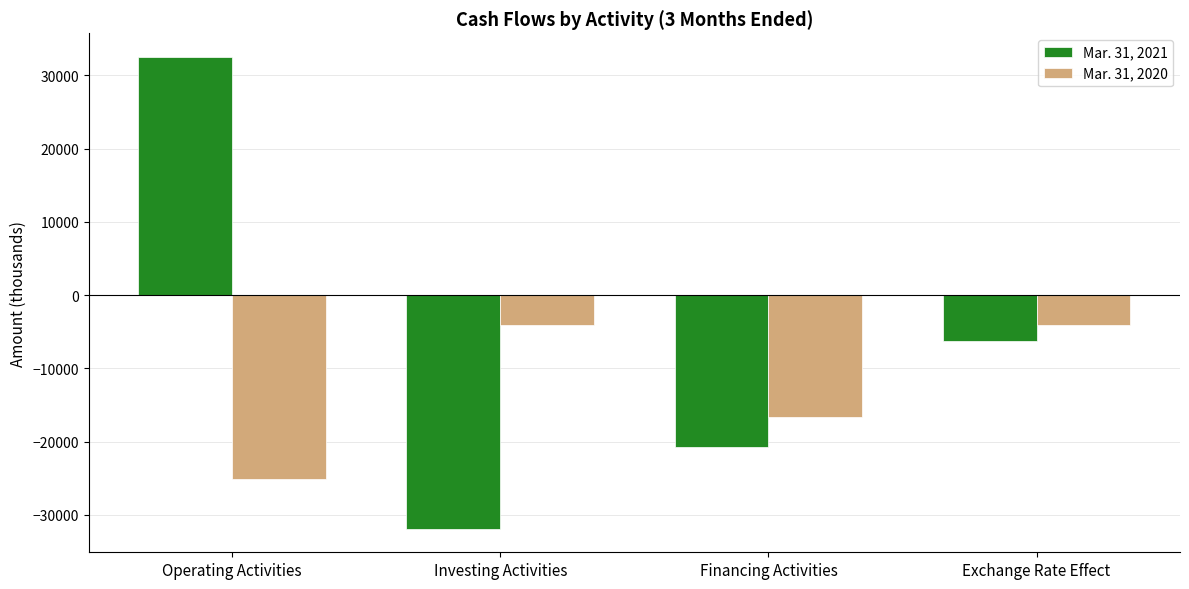

Where does the Mar. 31, 2021 series first go above -6240?

Operating Activities